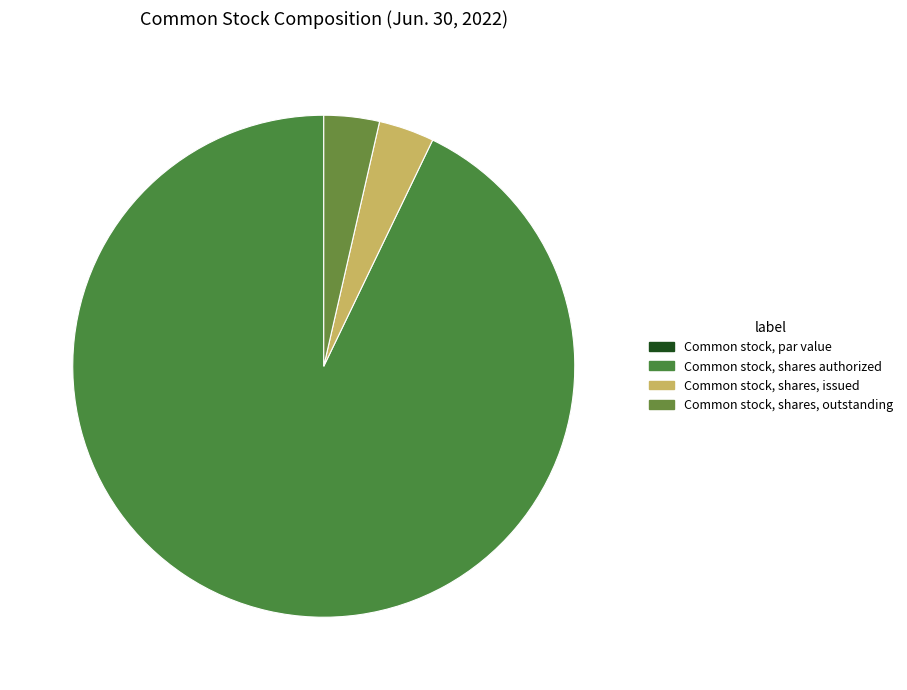

How many slices are in this pie chart?

4